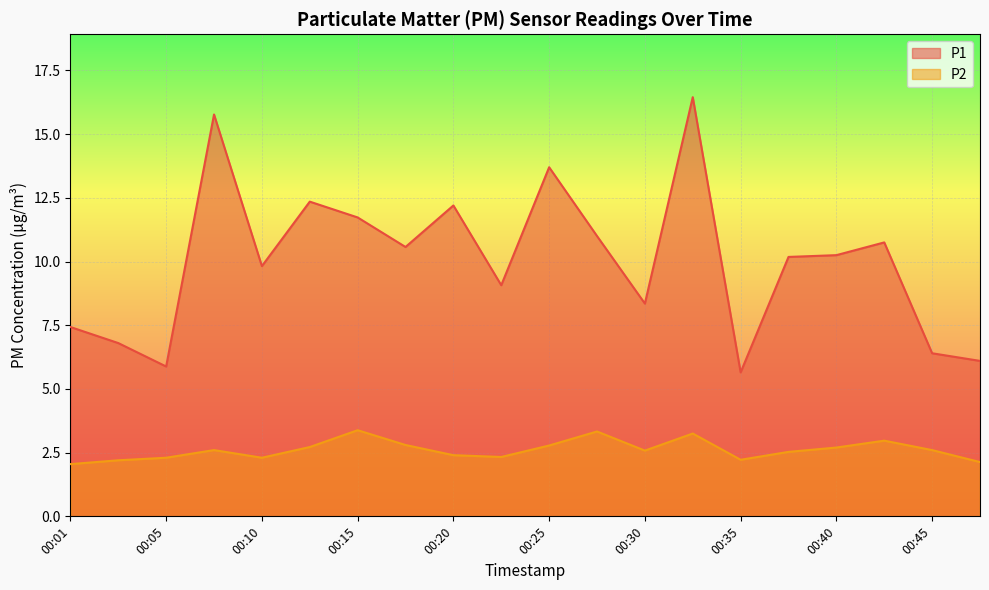

What is the difference between the maximum and second lowest values in the P2 series?

1.2